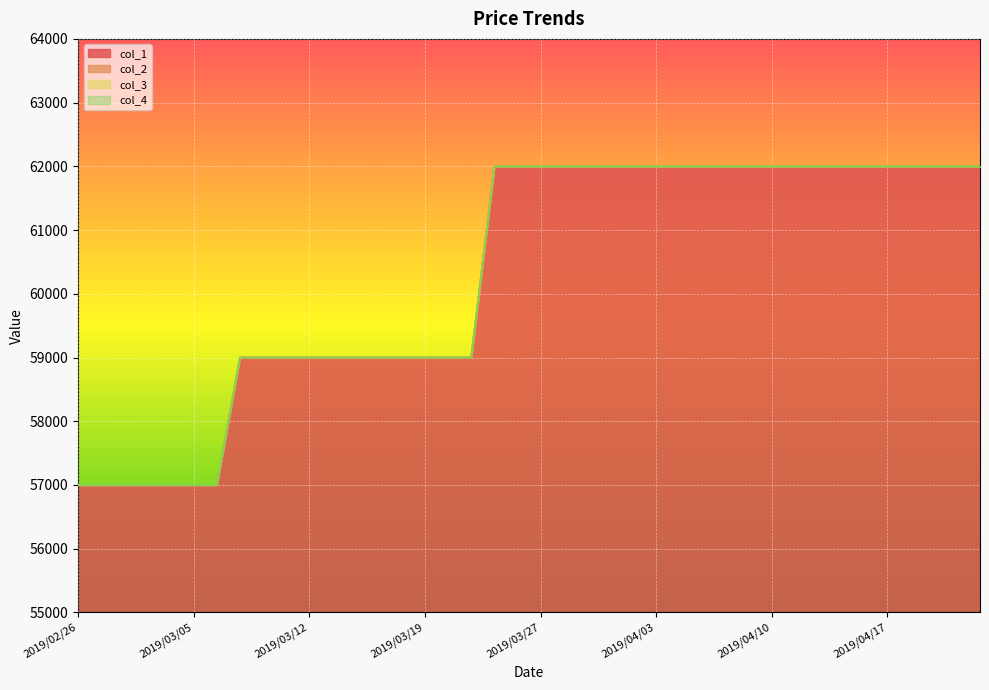

Rank the categories by col_2 value from highest to lowest.

2019/03/25, 2019/03/26, 2019/03/27, 2019/03/28, 2019/03/29, 2019/04/01, 2019/04/02, 2019/04/03, 2019/04/04, 2019/04/05, 2019/04/08, 2019/04/09, 2019/04/10, 2019/04/11, 2019/04/12, 2019/04/15, 2019/04/16, 2019/04/17, 2019/04/18, 2019/04/19, 2019/04/22, 2019/04/23, 2019/03/07, 2019/03/08, 2019/03/11, 2019/03/12, 2019/03/13, 2019/03/14, 2019/03/15, 2019/03/18, 2019/03/19, 2019/03/20, 2019/03/22, 2019/02/26, 2019/02/27, 2019/02/28, 2019/03/01, 2019/03/04, 2019/03/05, 2019/03/06